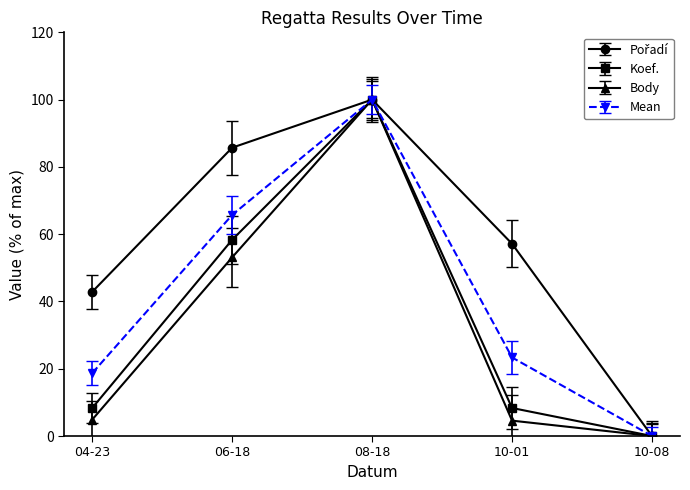

At which label does Body first exceed 4?

04-23